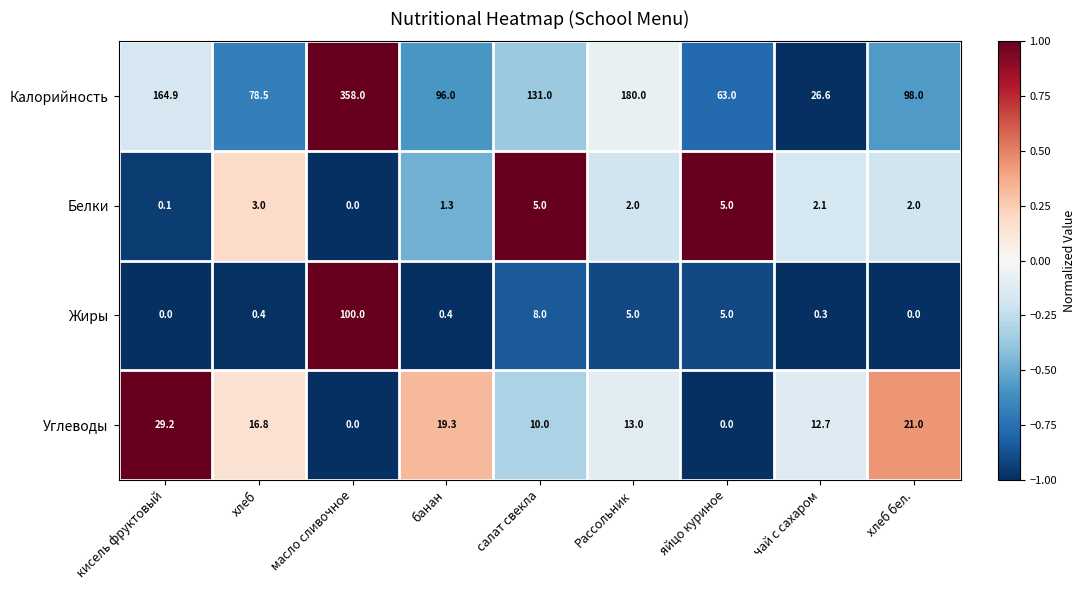

At which label does Белки reach its minimum?

масло сливочное